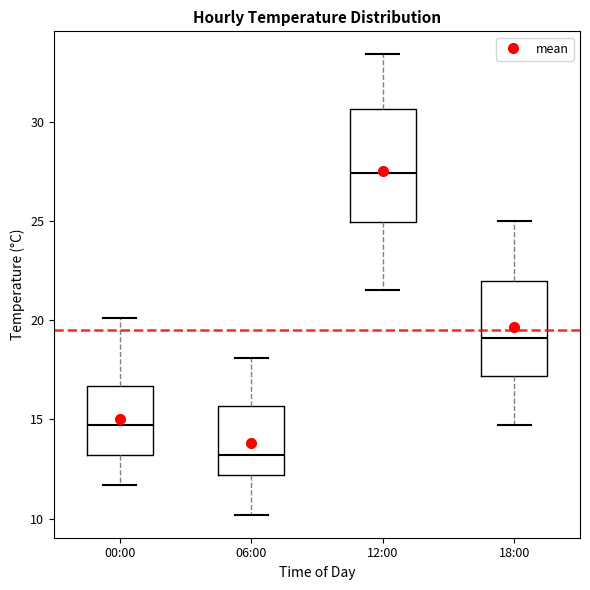

Reading left to right, read every box against the y-axis: the position of its median line, the range the box covers, and the ends of its whiskers. The values are not printed on the chart, so give them approximately, as read against the axis.

00:00: median 14.5, box 13.0 to 16.5, whiskers 11.5 to 20.0
06:00: median 13.0, box 12.0 to 15.5, whiskers 10.0 to 18.0
12:00: median 27.5, box 25.0 to 30.5, whiskers 21.5 to 33.5
18:00: median 19.0, box 17.0 to 22.0, whiskers 14.5 to 25.0